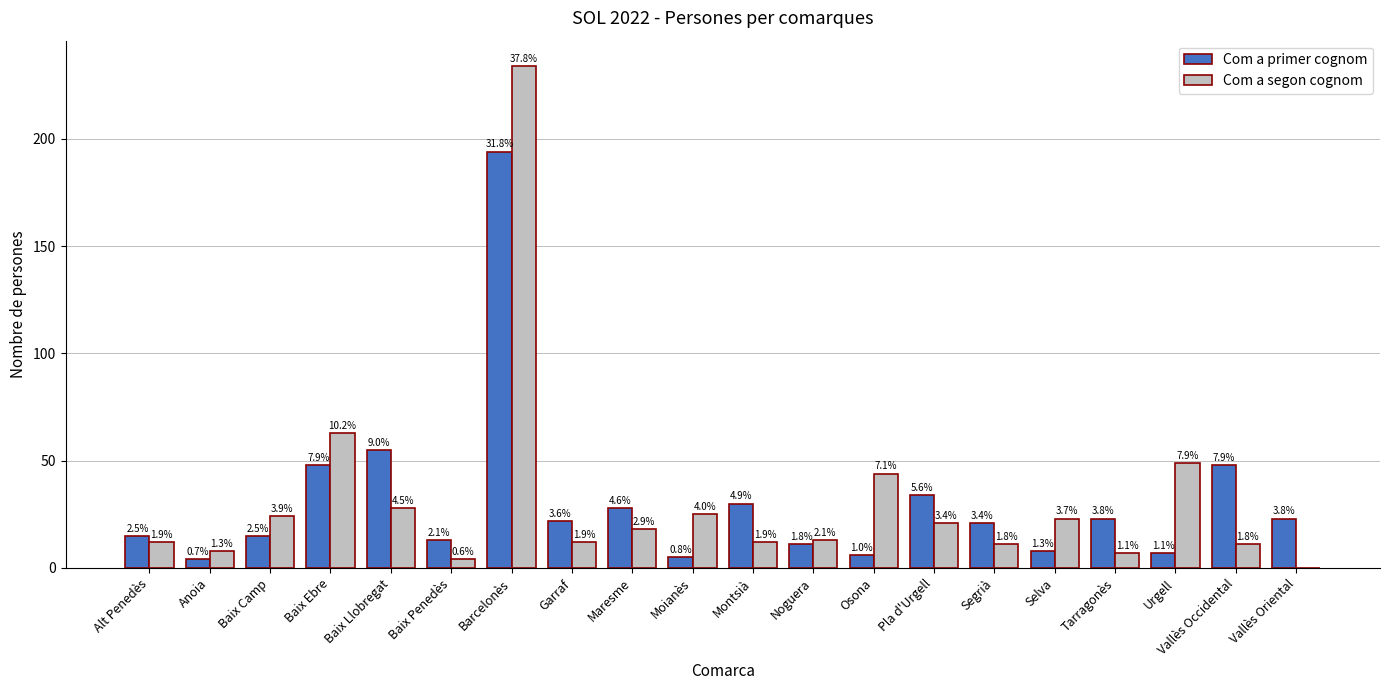

How many groups of bars are there?

20